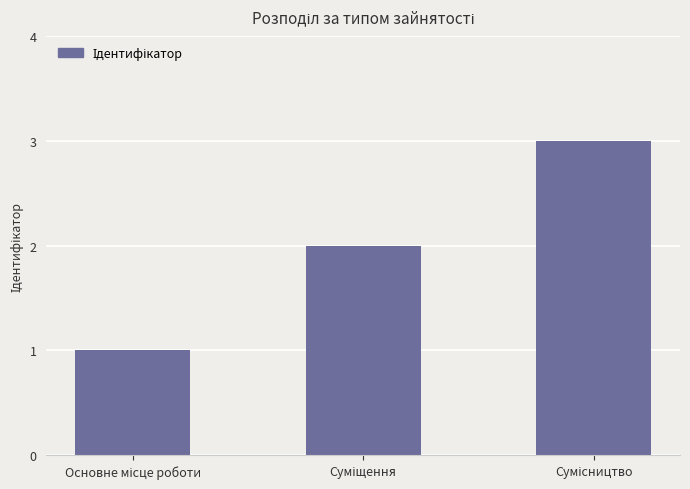

Count the number of data series in this chart.

1